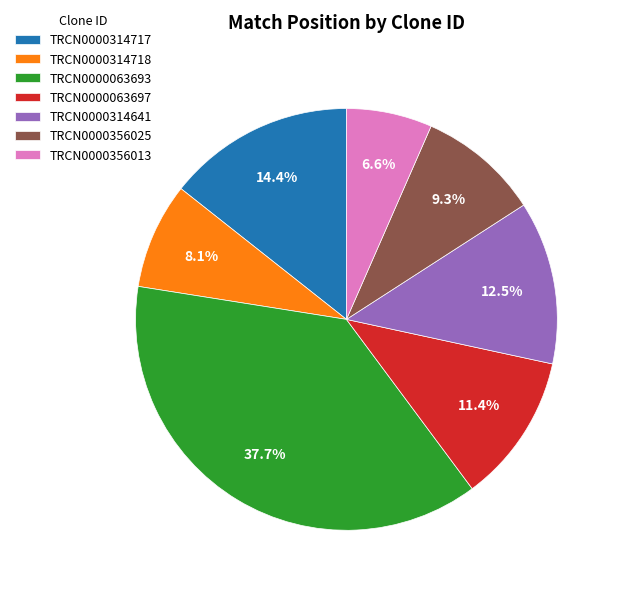

What percentage is the TRCN0000356013 slice, to the nearest percent?

7%